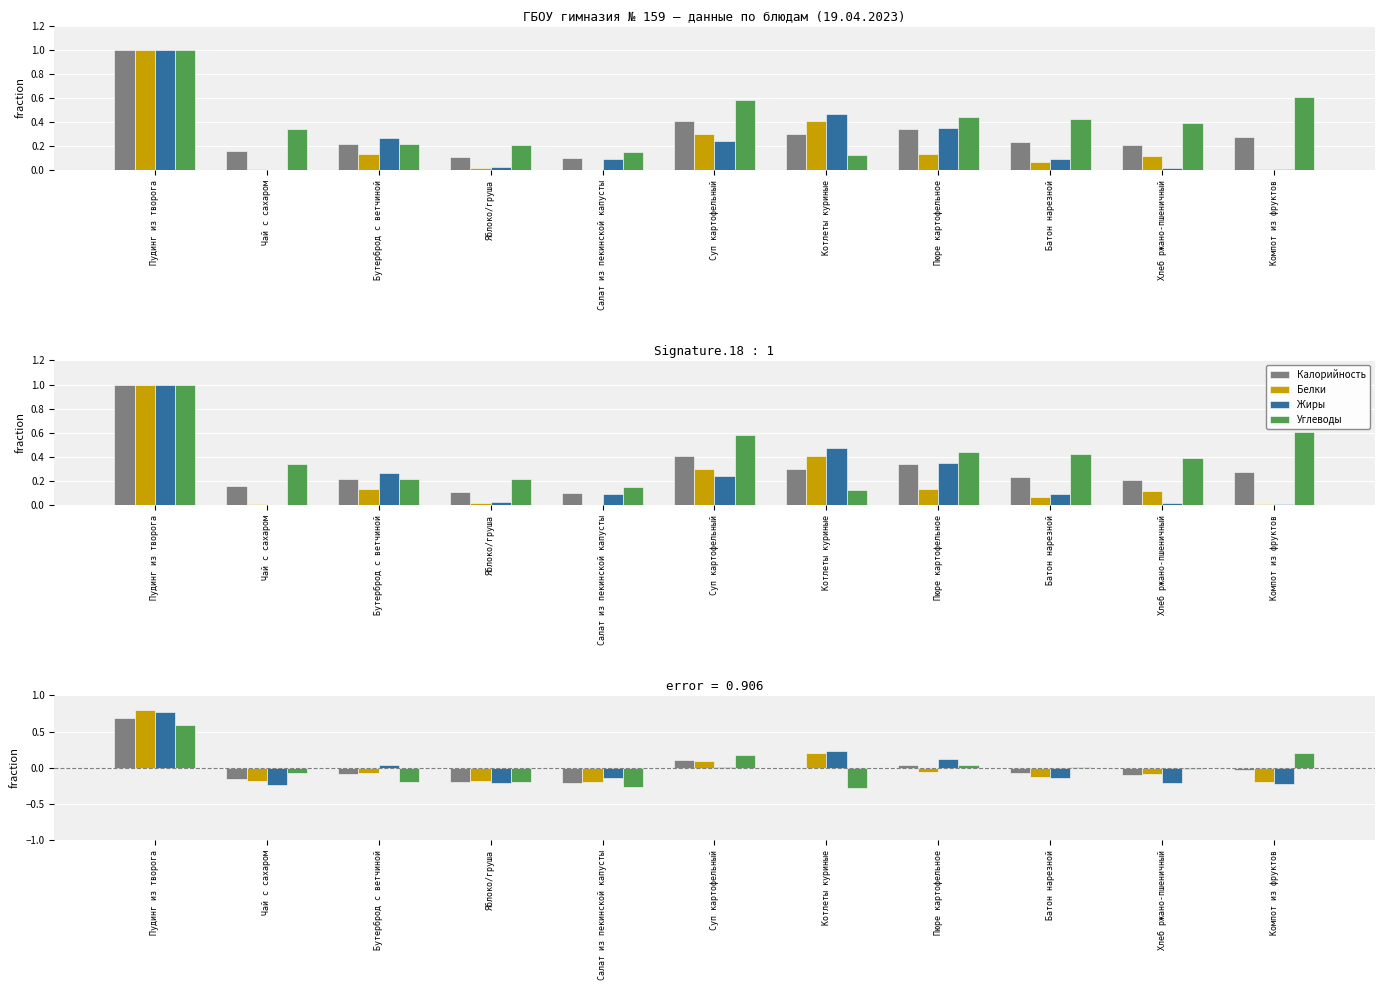

How many data points in Жиры are less than 0?

6